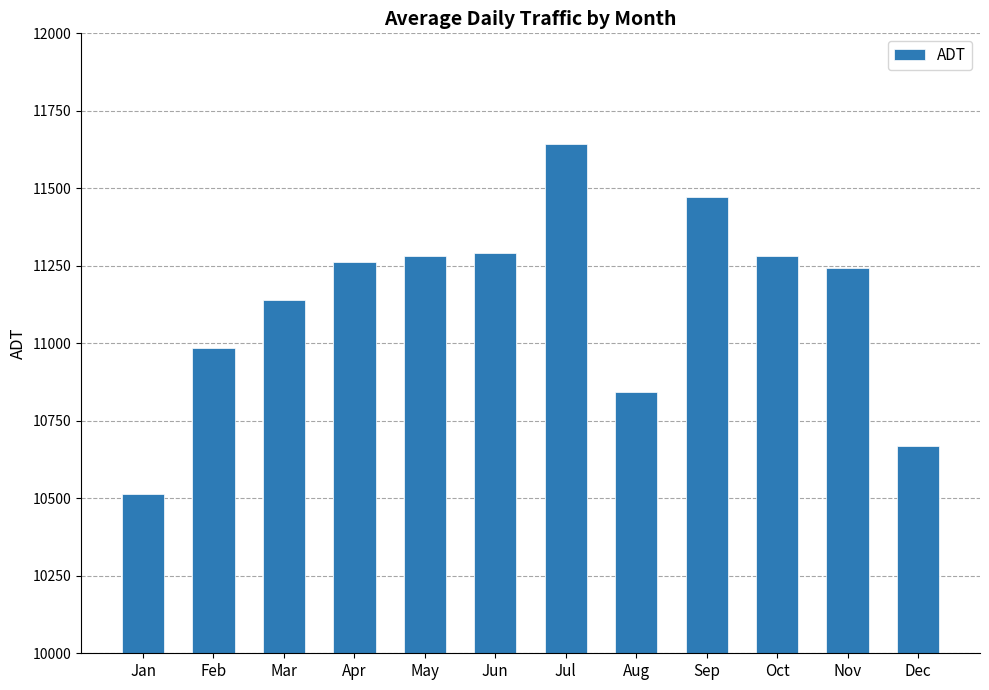

What is the ratio of the value at Jul to the value at Jun?

1.0